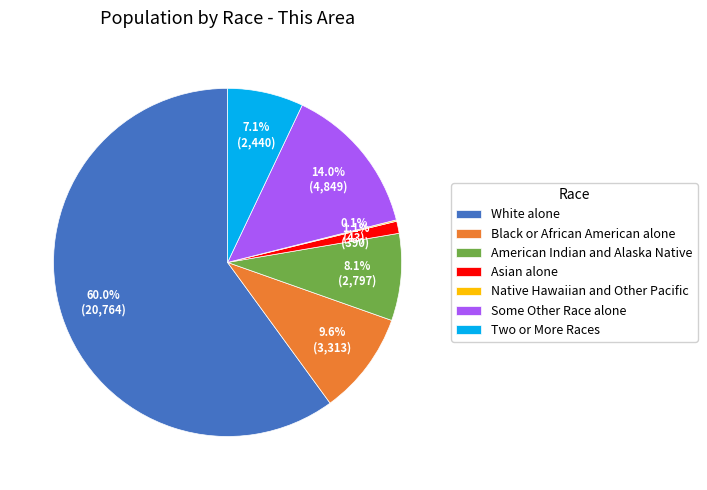

Which slice is the largest?

White alone